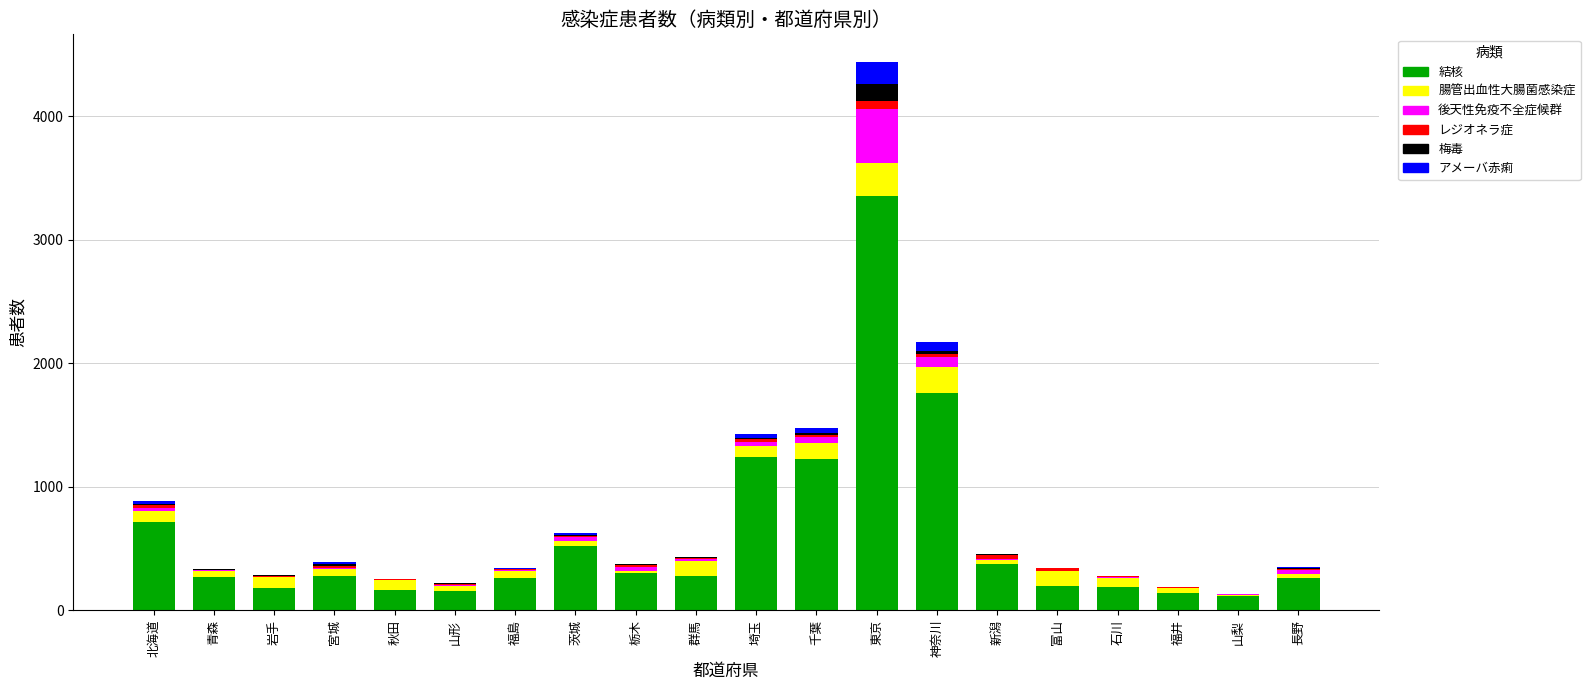

What is the maximum value for 結核?

3351